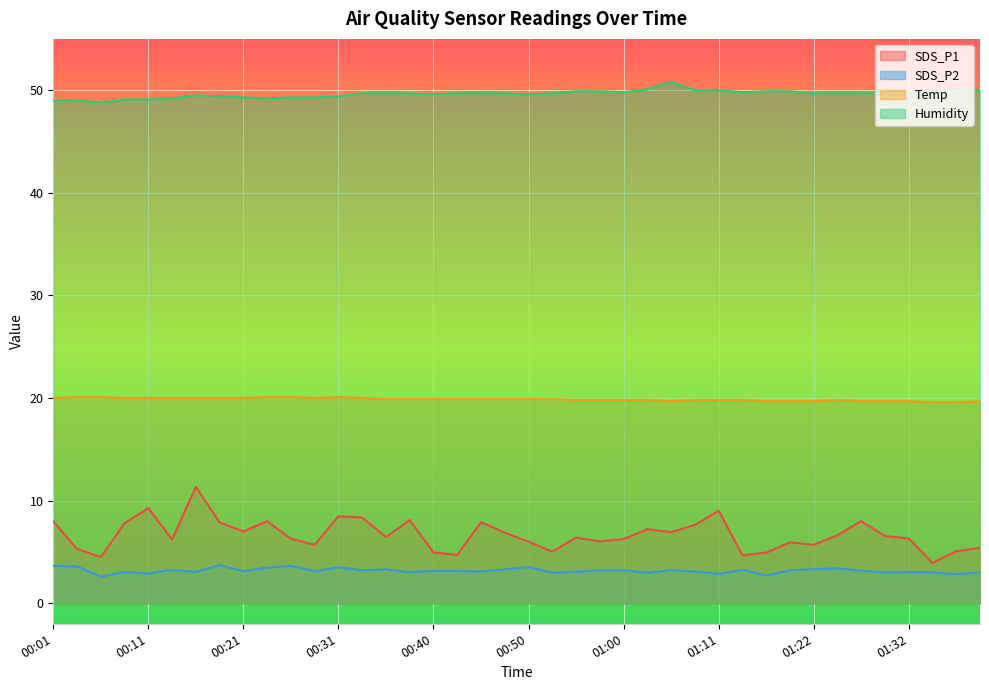

How many lines are shown in the chart?

4